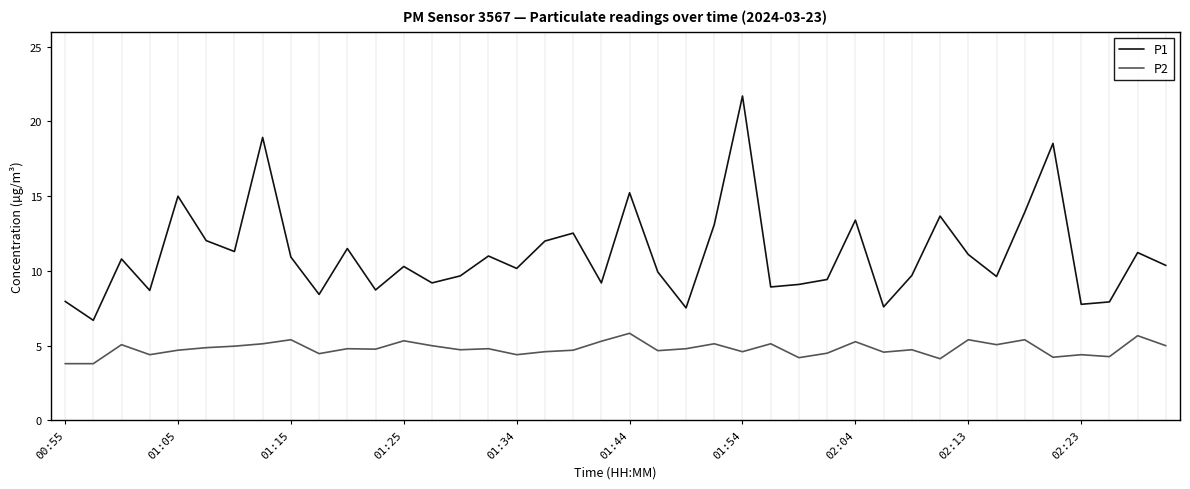

List the series in order of their overall mean, highest first.

P1, P2